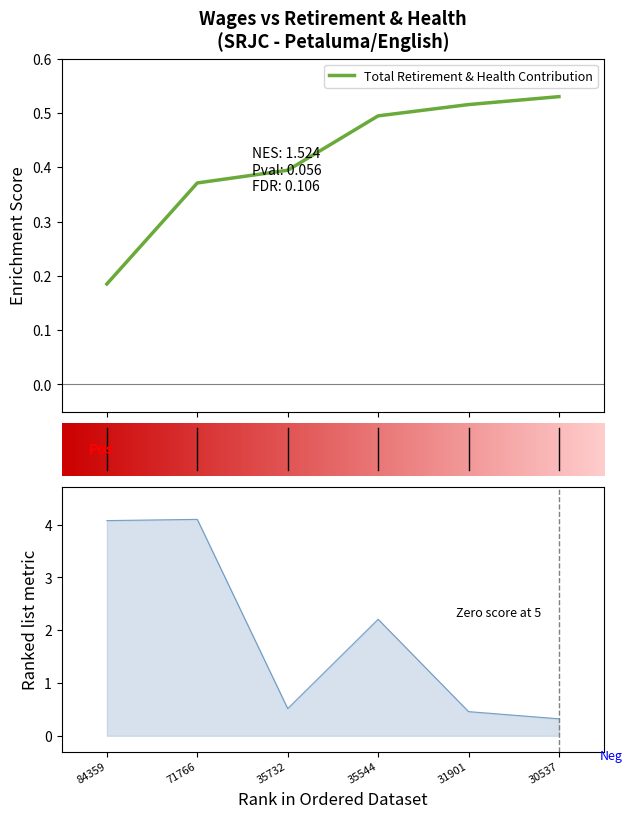

What is the greatest value displayed?

4.1